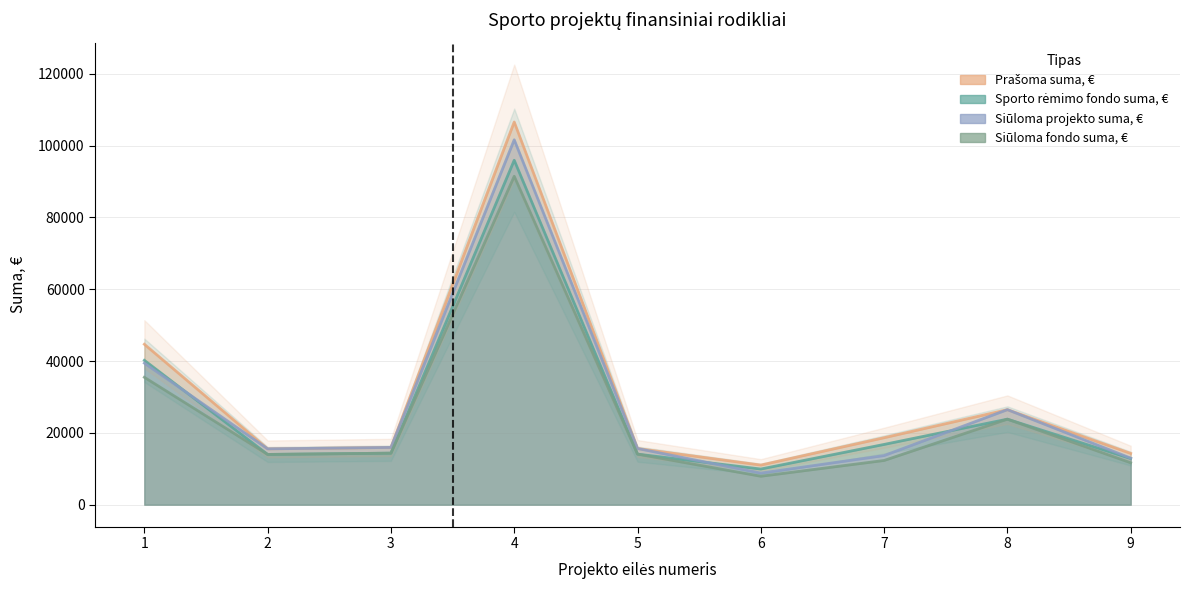

What is the difference between the second highest and second lowest values in the Prašoma suma, € series?

30398.7